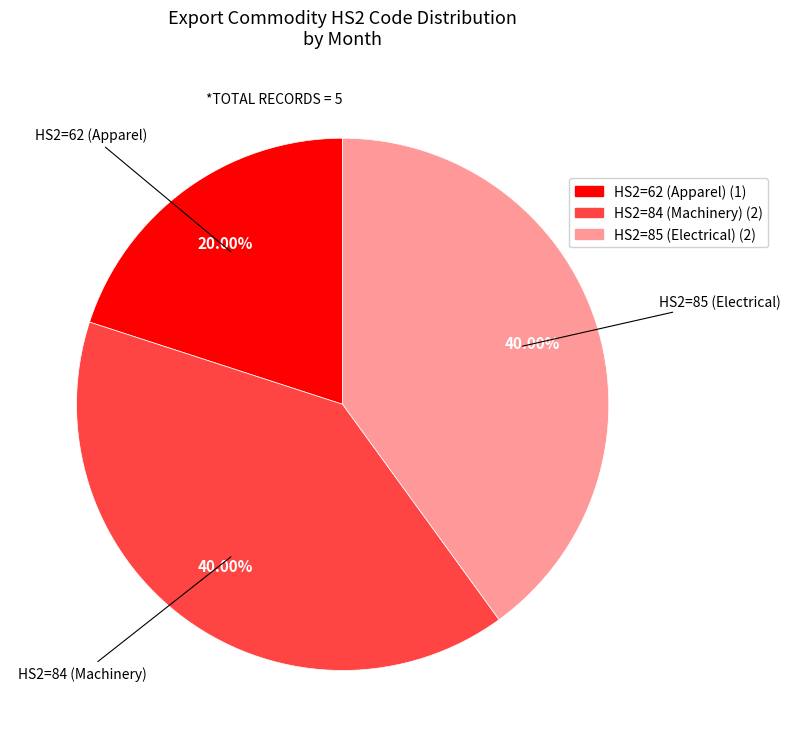

Is there a majority slice in this chart?

No